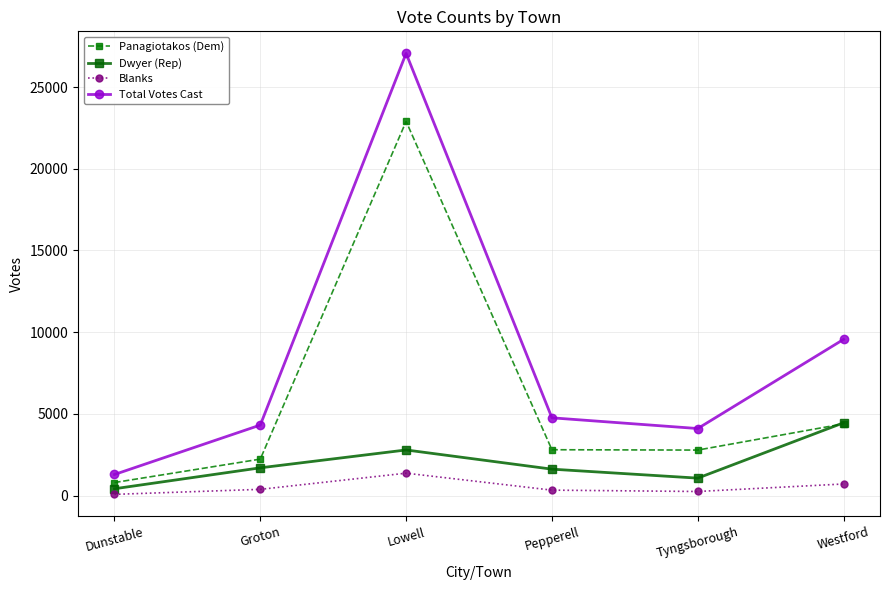

Is this an area chart (filled region under the line)?

No